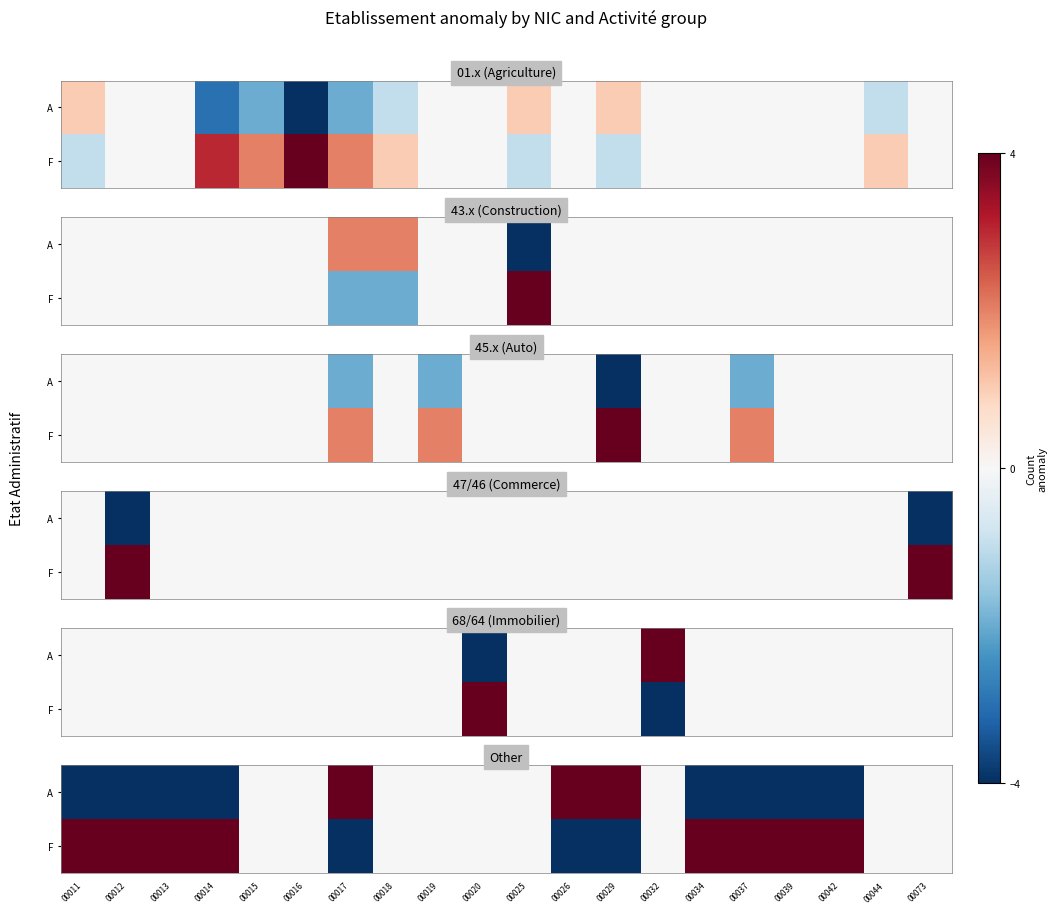

What is the maximum value for A?

4